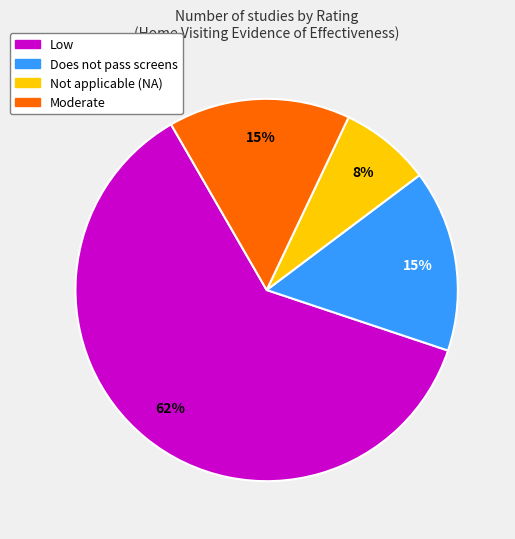

To the nearest percent, what is the average slice percentage?

25%